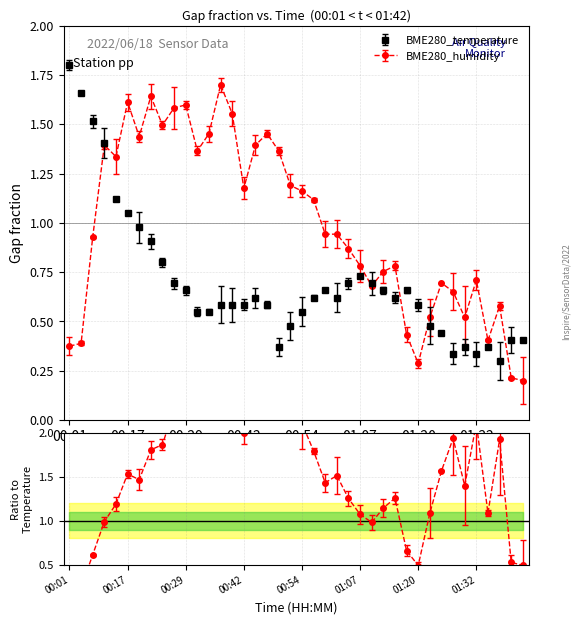

What is the total value across all series at 00:24?

2.3